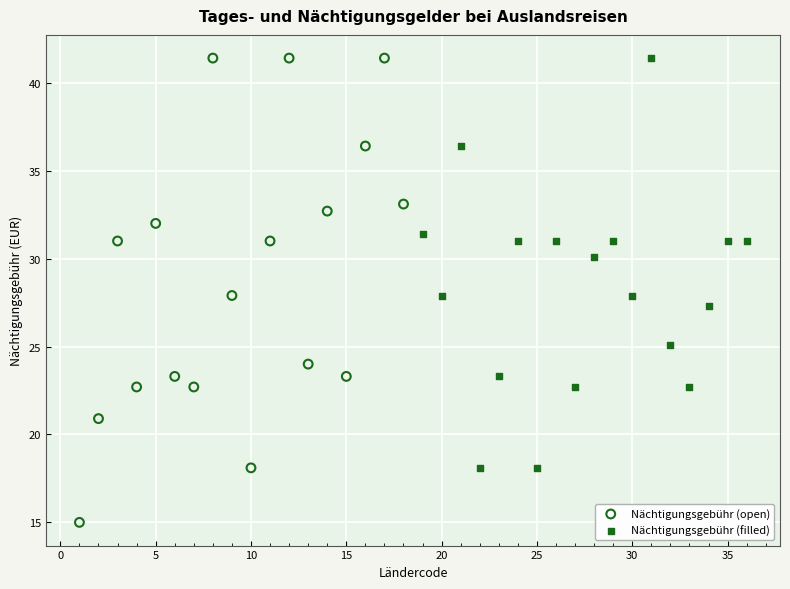

Which series has the widest spread of Y values?

Nächtigungsgebühr (open)